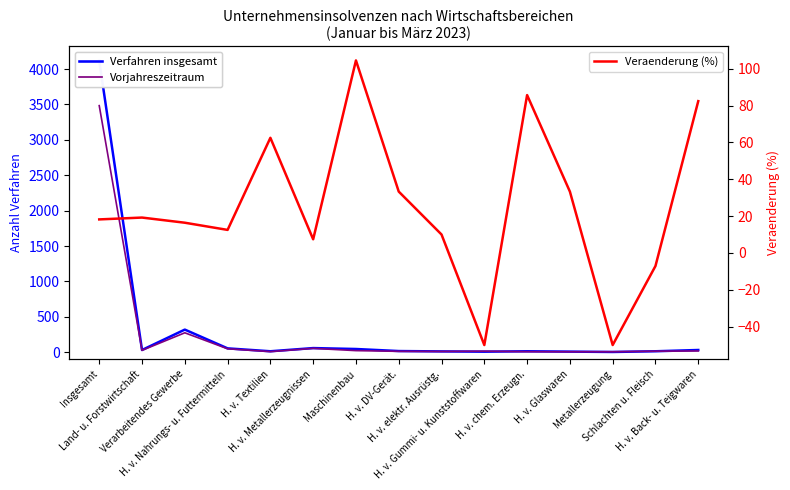

How many distinct data groups are displayed?

3